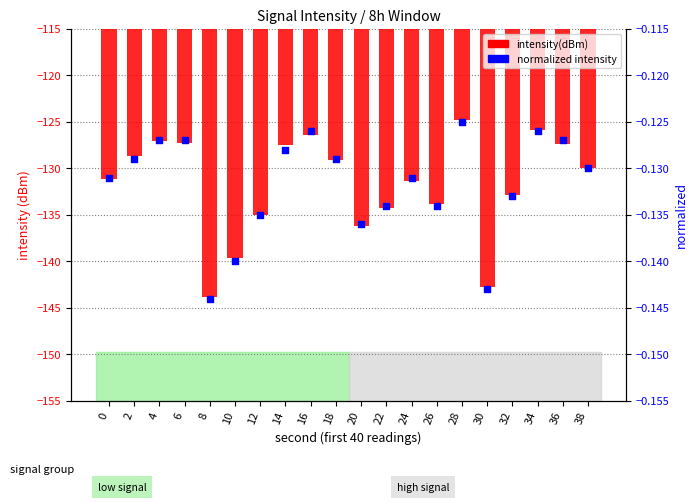

Is the value of normalized intensity at 14 greater than the value of intensity(dBm) at 24?

Yes